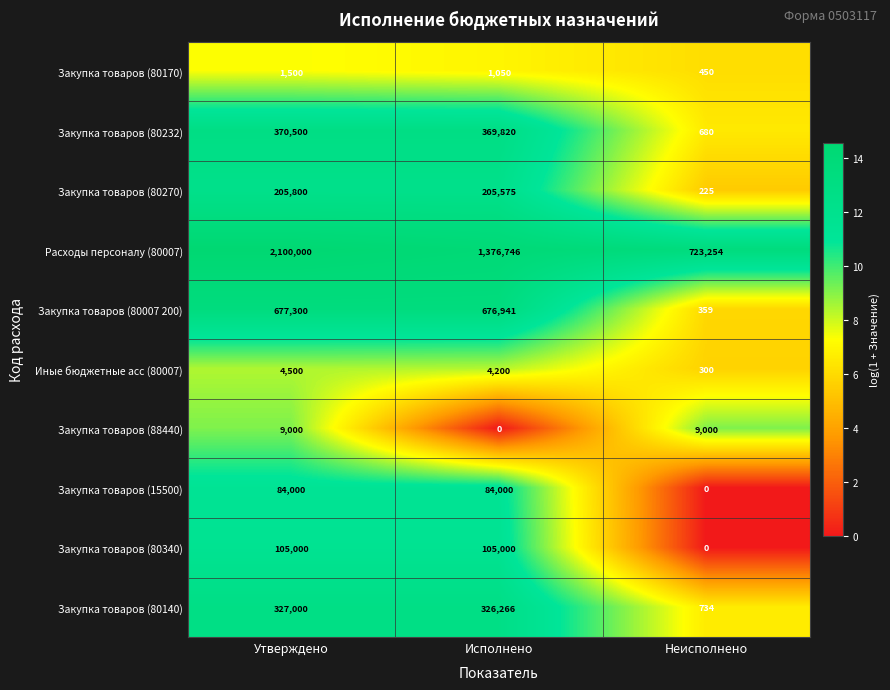

Is it true that Закупка товаров (80232) equals 370500 at Утверждено?

True